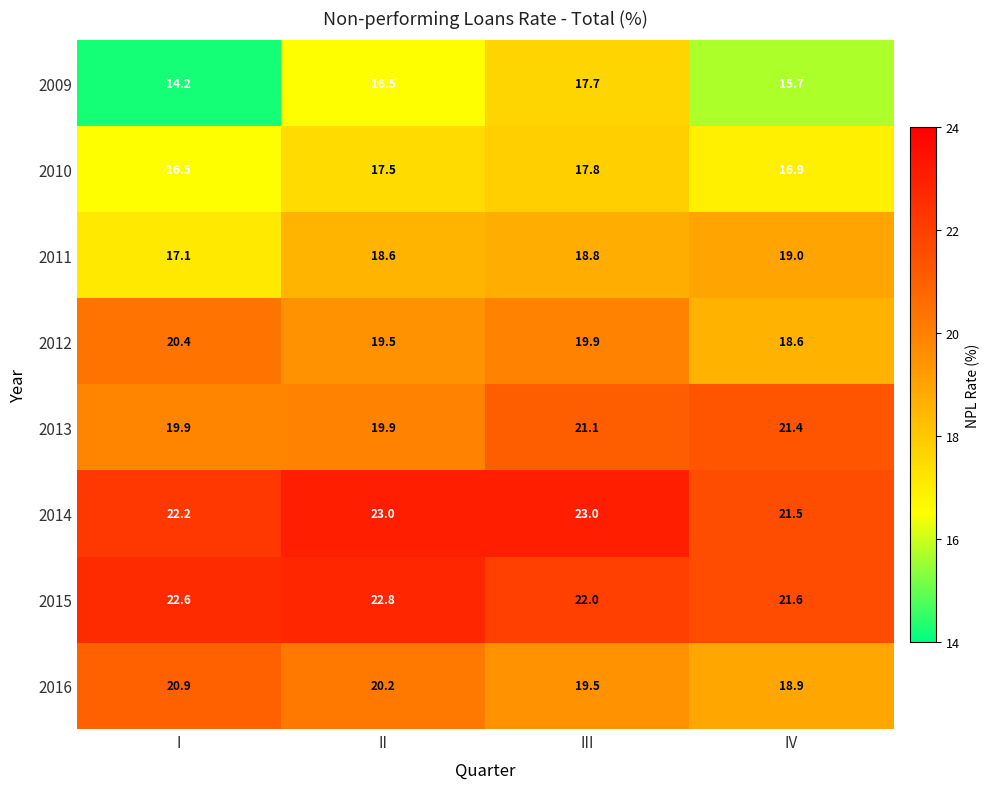

Is it true that 2009 equals 17.7 at III?

True